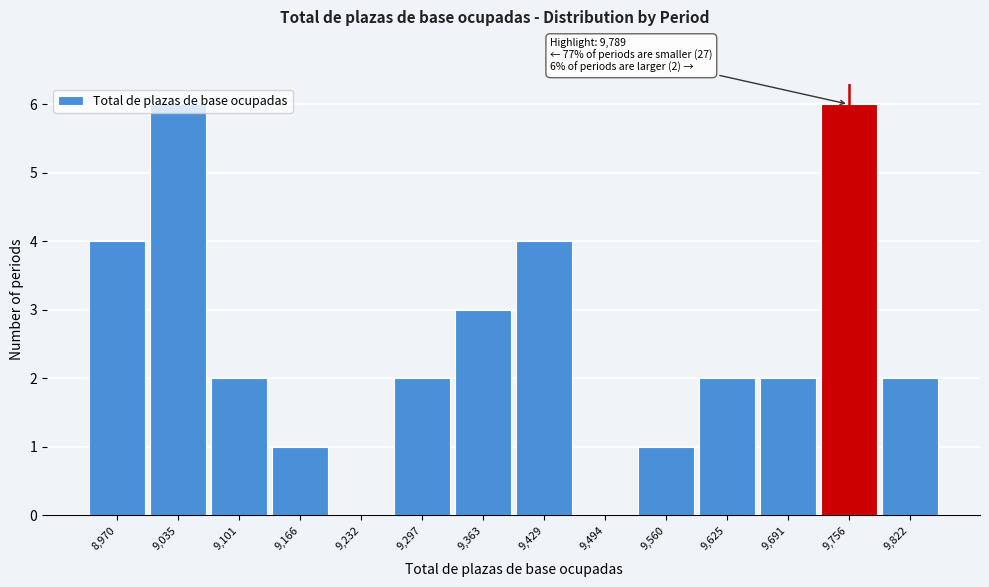

Between 9,297 and 9,560, which is larger?

9,297